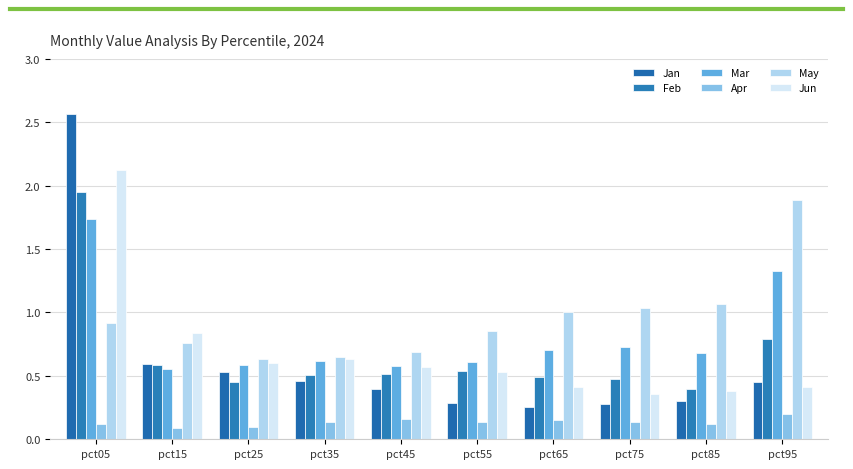

Which series changed the most between pct85 and pct95?

May